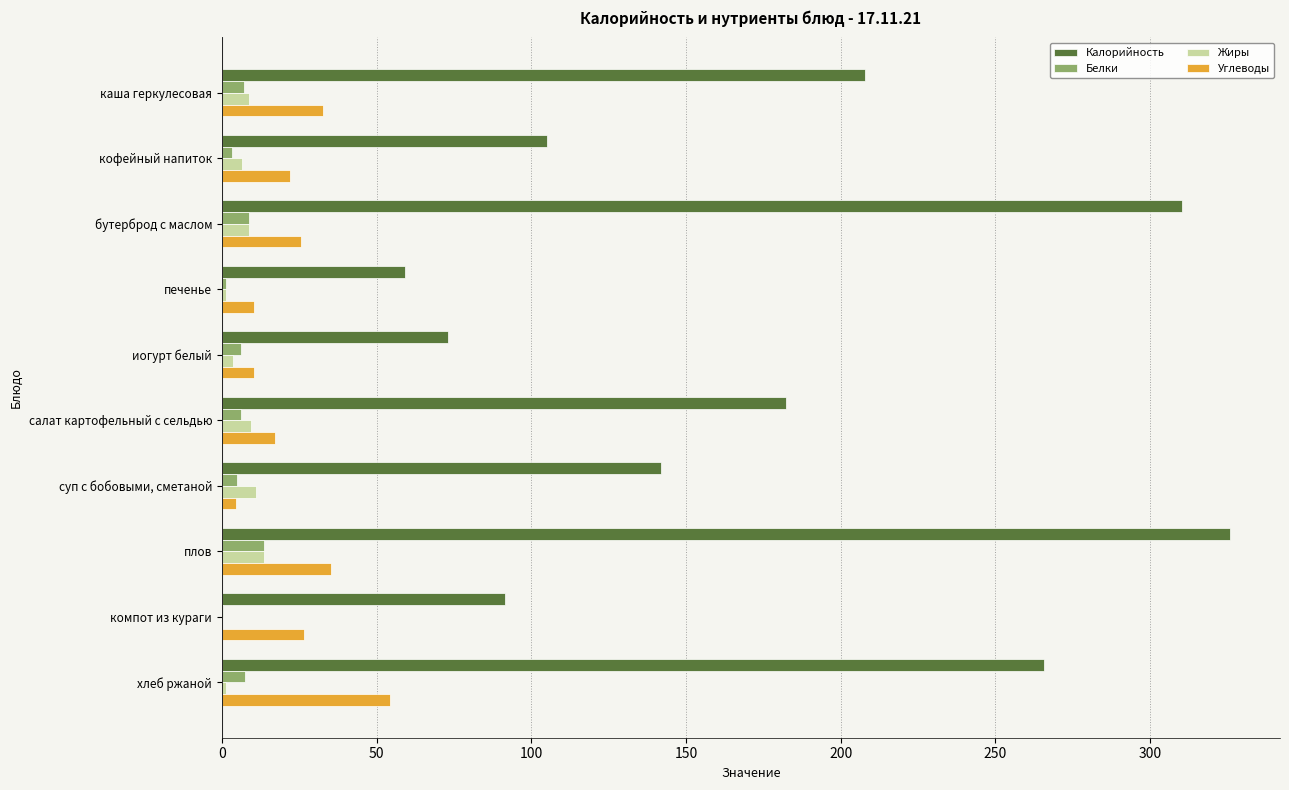

What is the highest value of the Белки series?

13.7